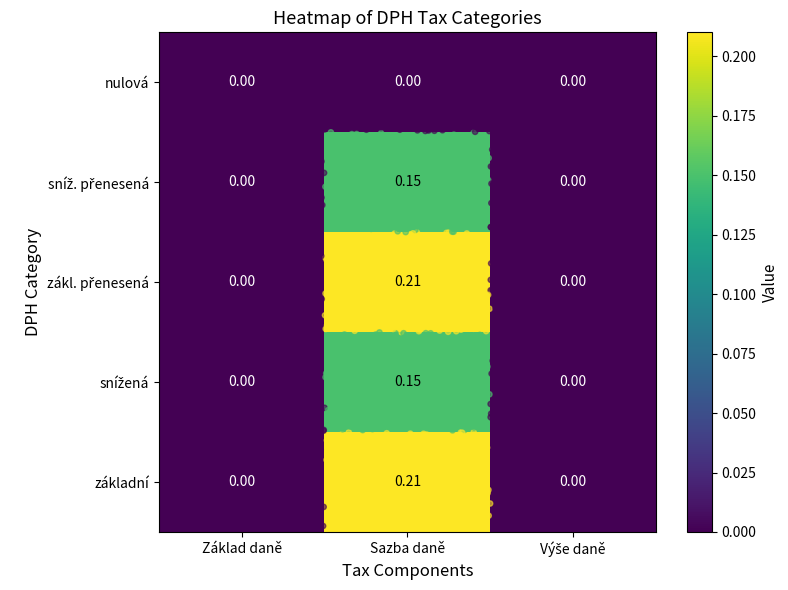

At which category is the sum across all series the highest?

Sazba daně